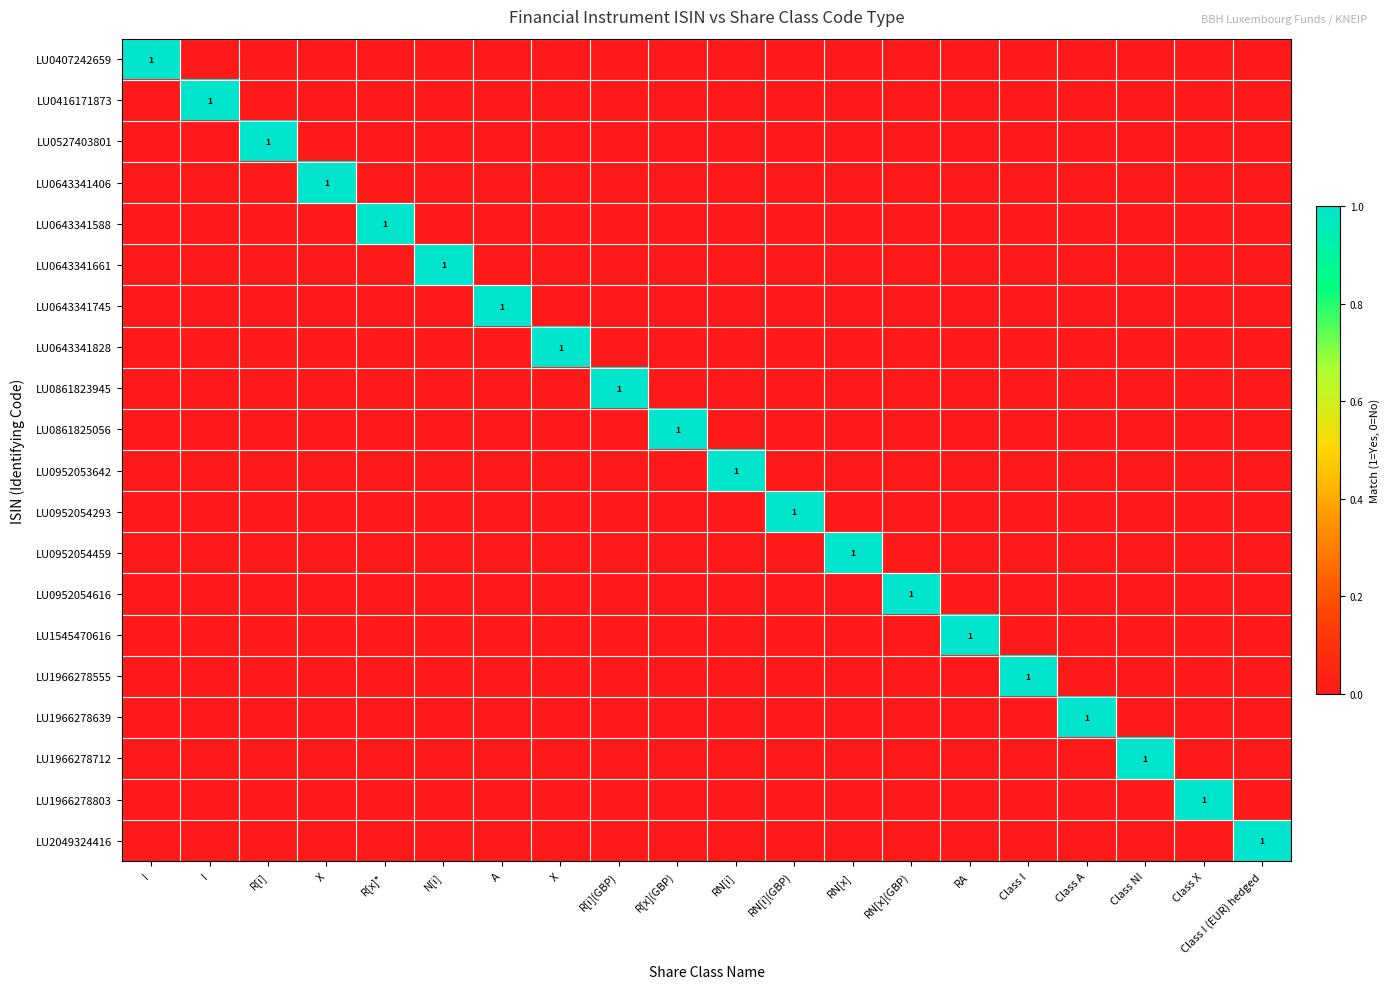

How many values in LU0861823945 are above zero?

1